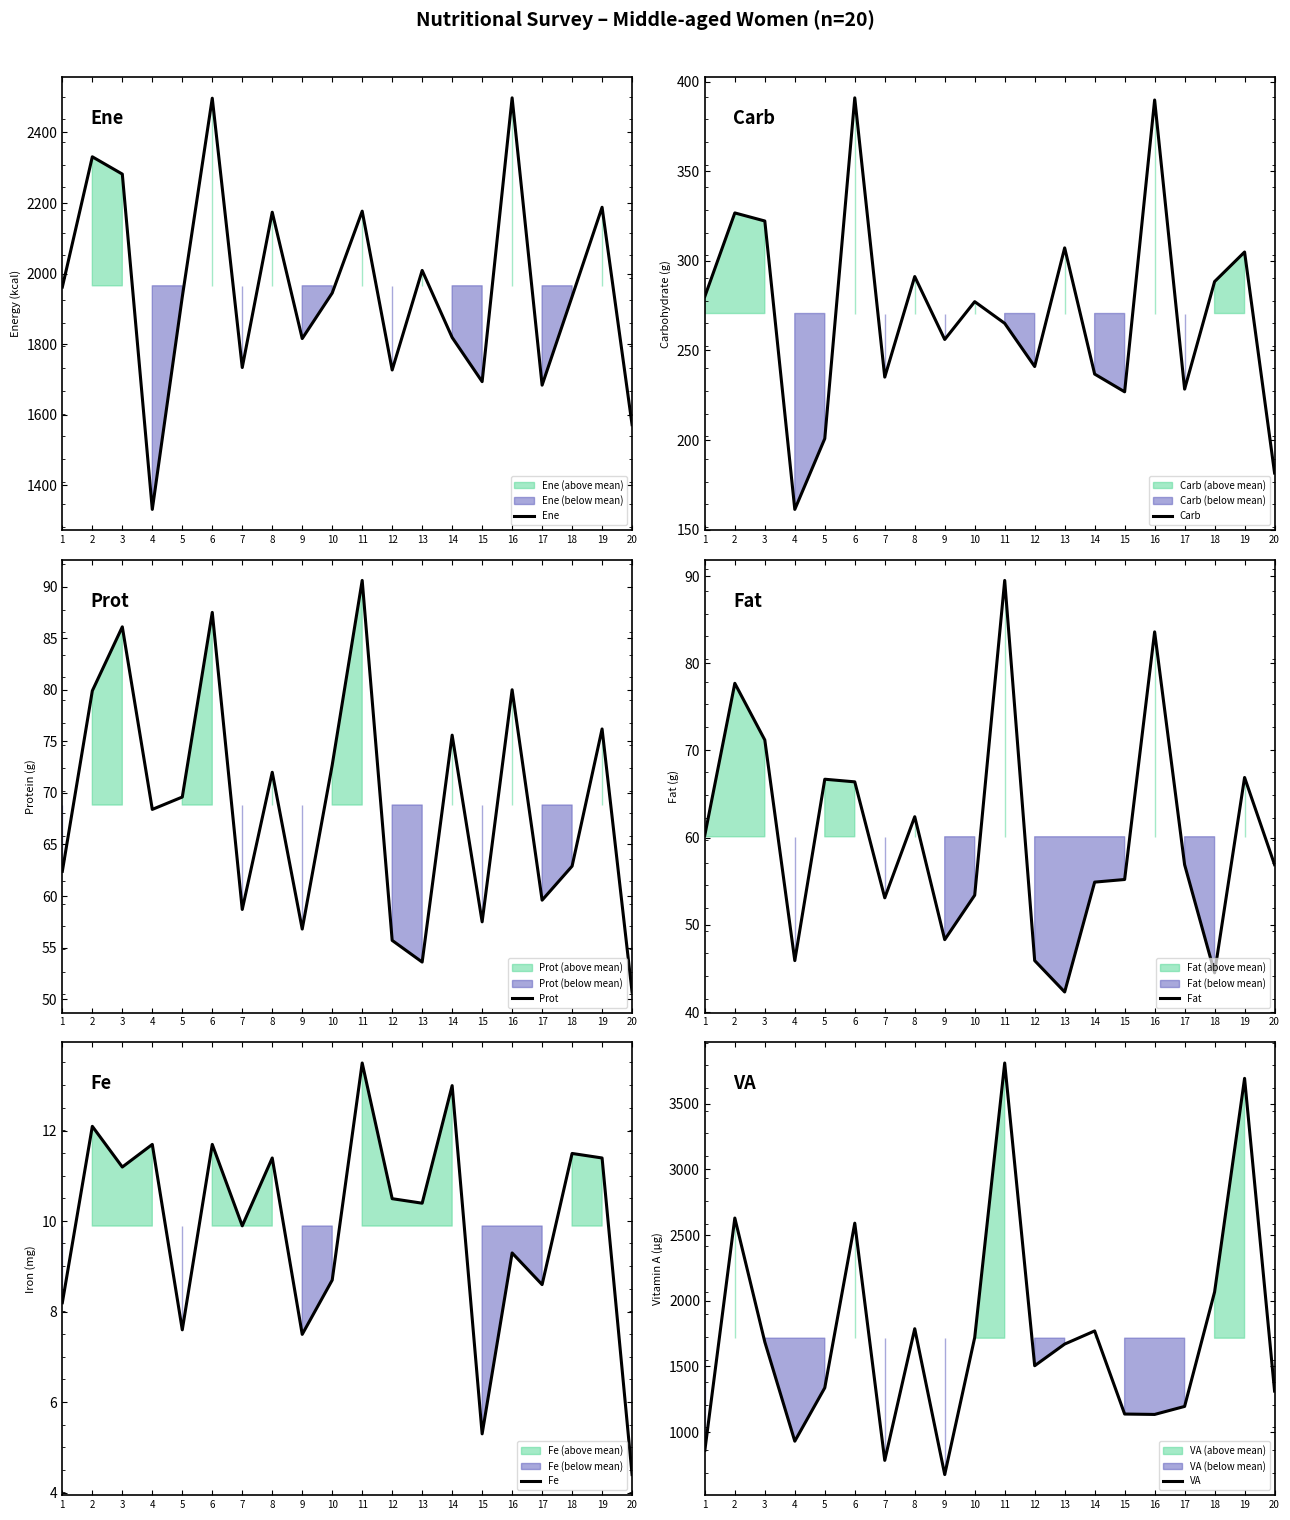

List the labels in order of Fat value, smallest first.

13, 18, 4, 12, 9, 7, 10, 14, 15, 17, 20, 1, 8, 6, 5, 19, 3, 2, 16, 11